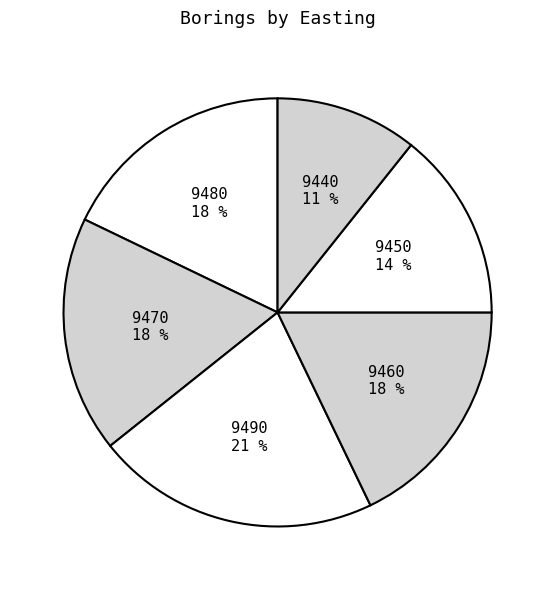

Which slice is the largest?

9490